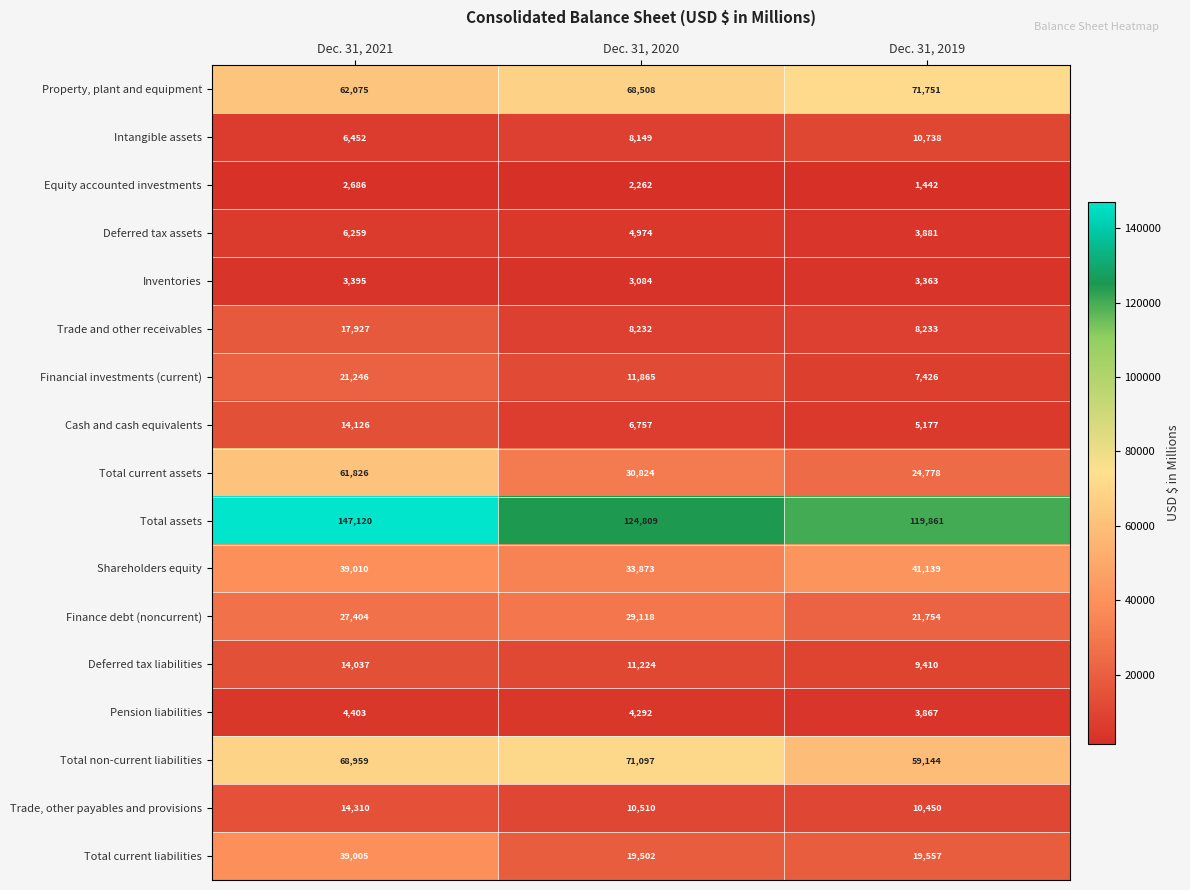

What is the sum of all Intangible assets values?

25339